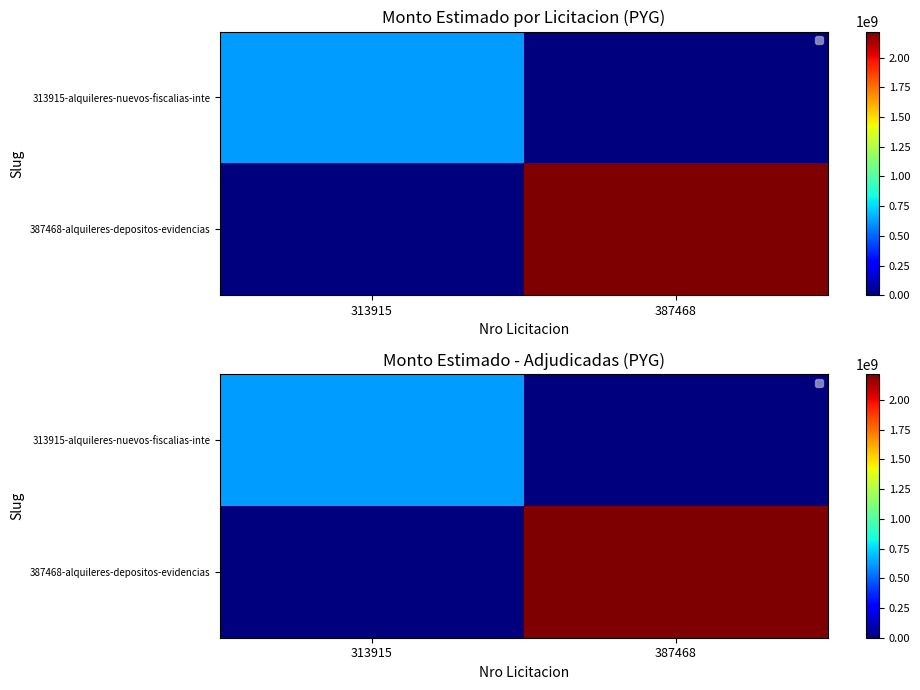

What is the difference between the 313915-alquileres-nuevos-fiscalias-inte values at 313915 and 387468?

616250000